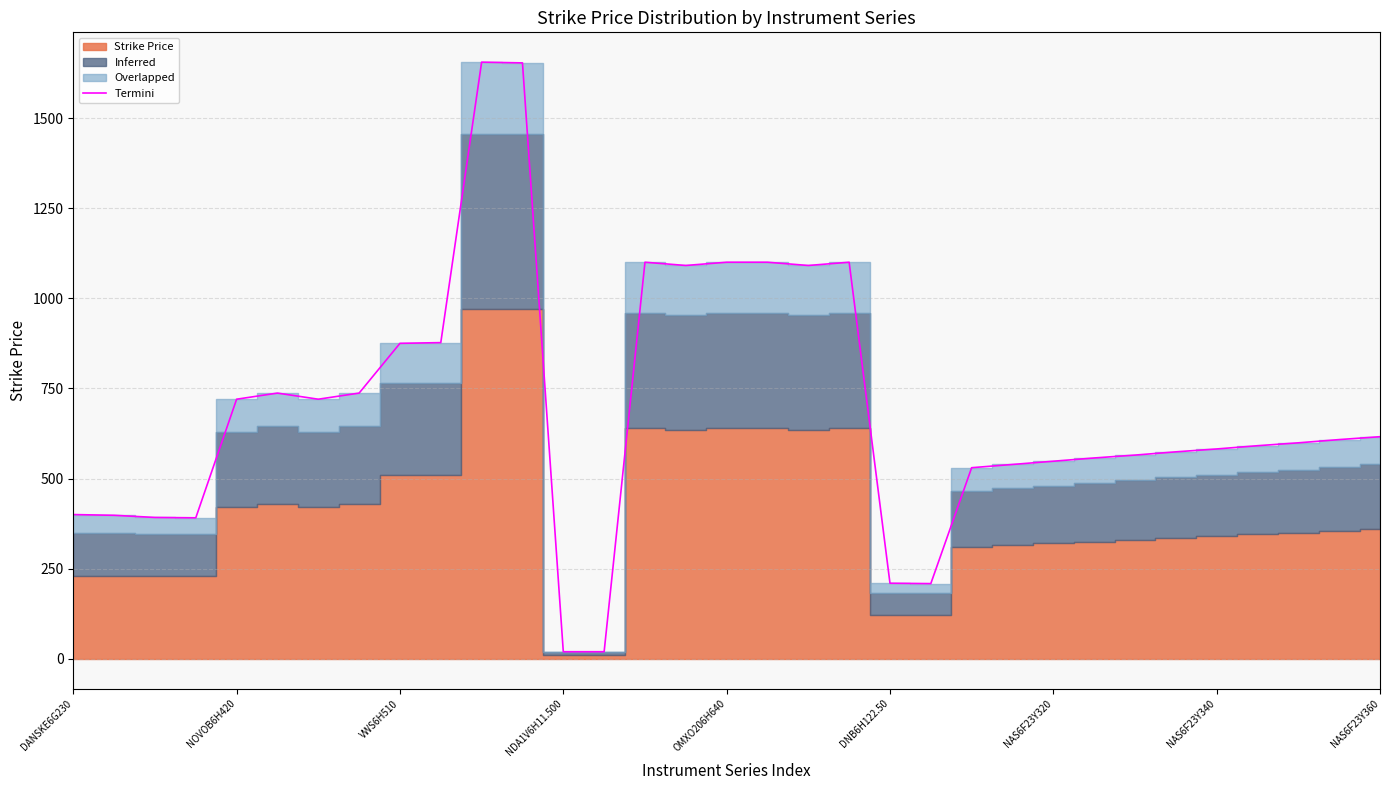

What is the highest value of the Termini series?

1655.0